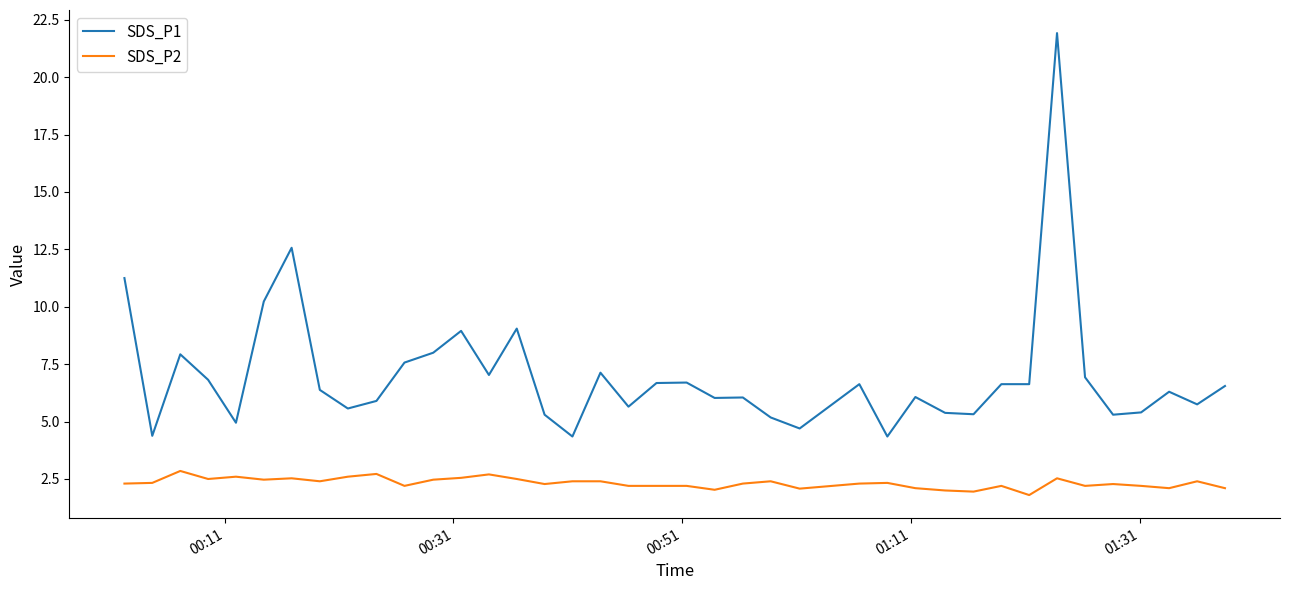

True or false: SDS_P2 and SDS_P1 intersect in this chart.

False